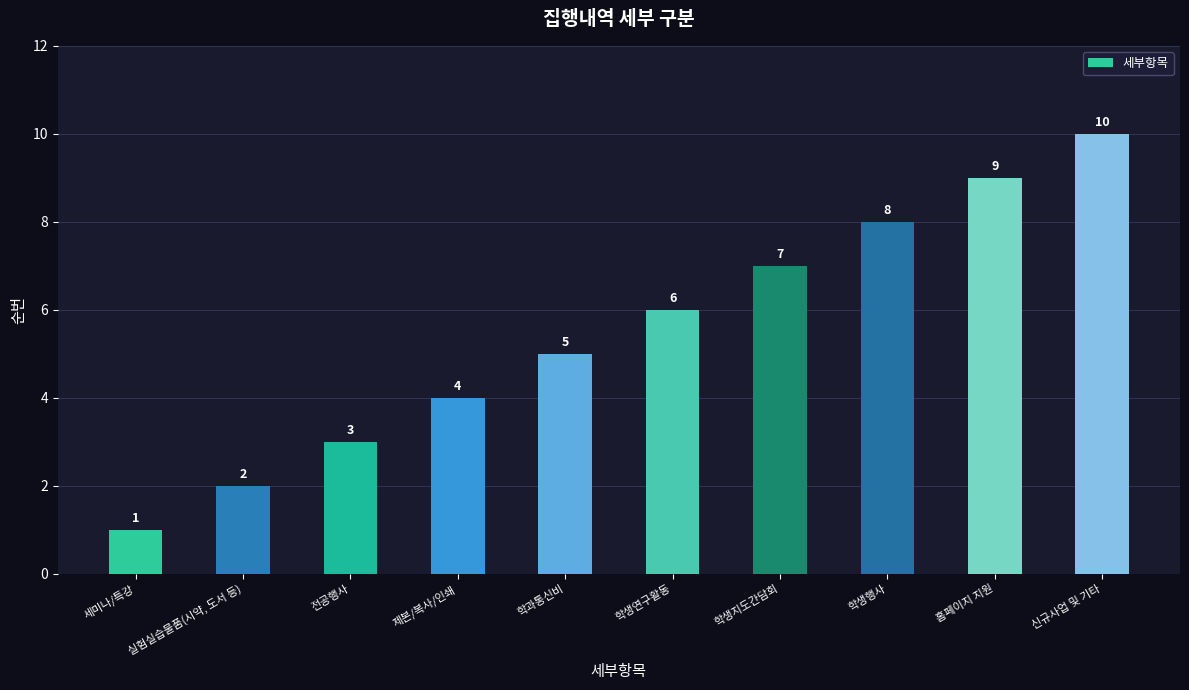

How many values are below 6?

5